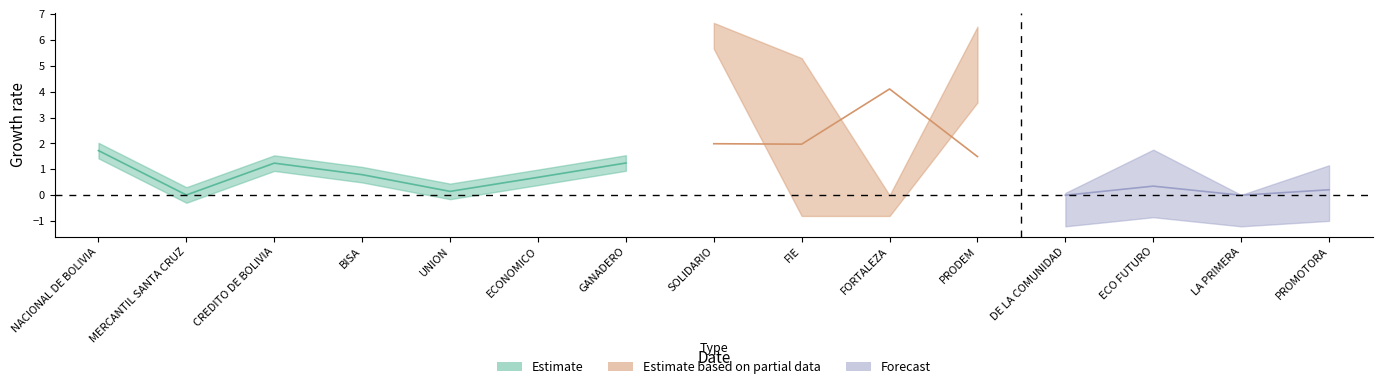

Is it true that DPF 360 MN equals -4.0 at ECONOMICO?

False